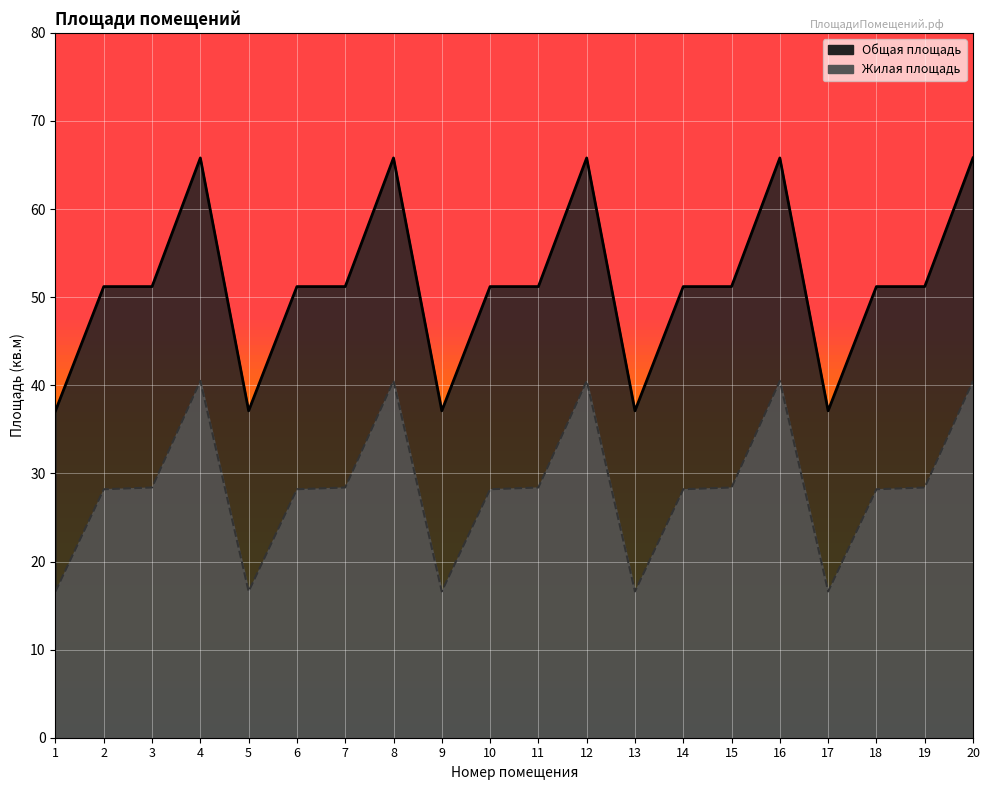

True or false: Общая площадь has more than 1 points higher than both neighbors.

True